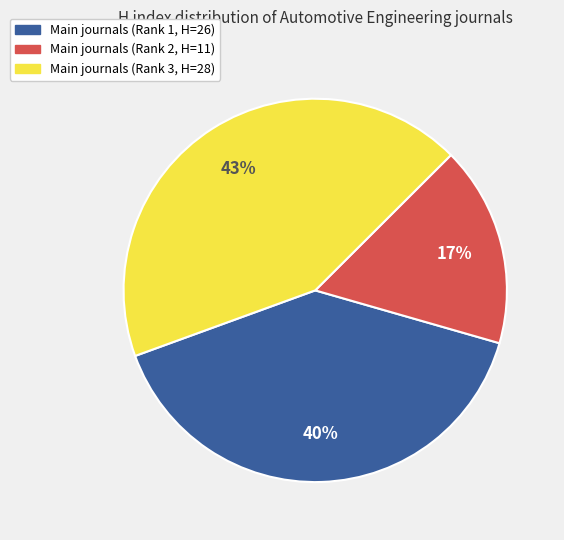

To the nearest percent, what is the average slice percentage?

33%